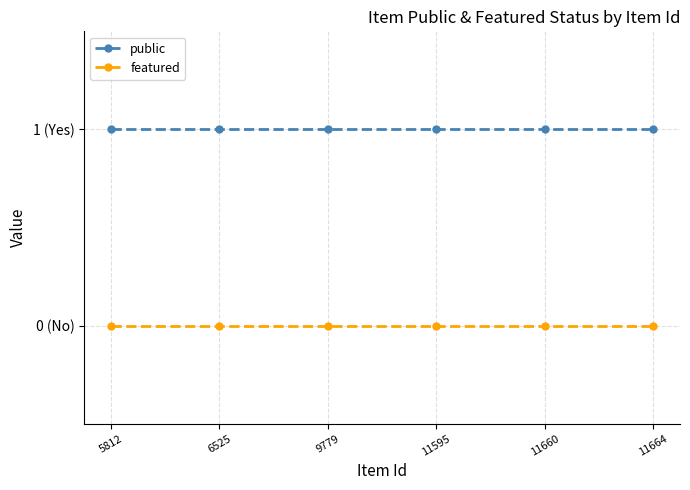

Does the chart have visible grid lines?

Yes